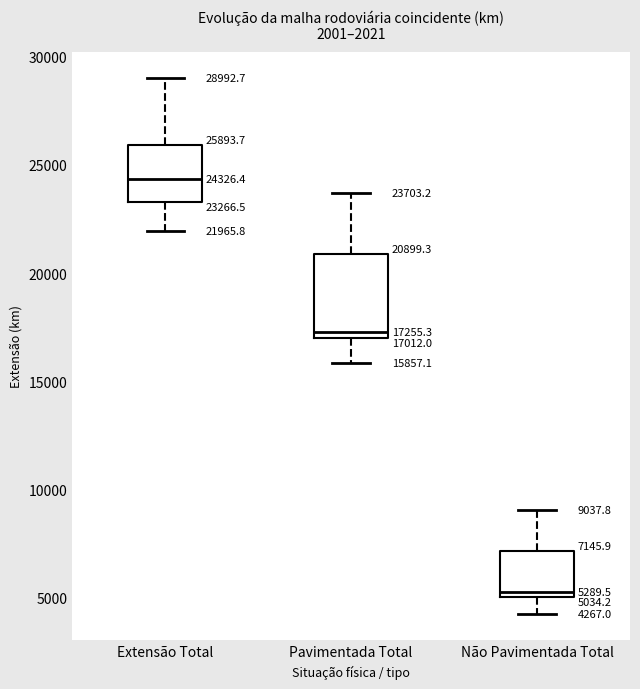

Comparing the boxes themselves (not the whiskers), which one is the tallest?

Pavimentada Total